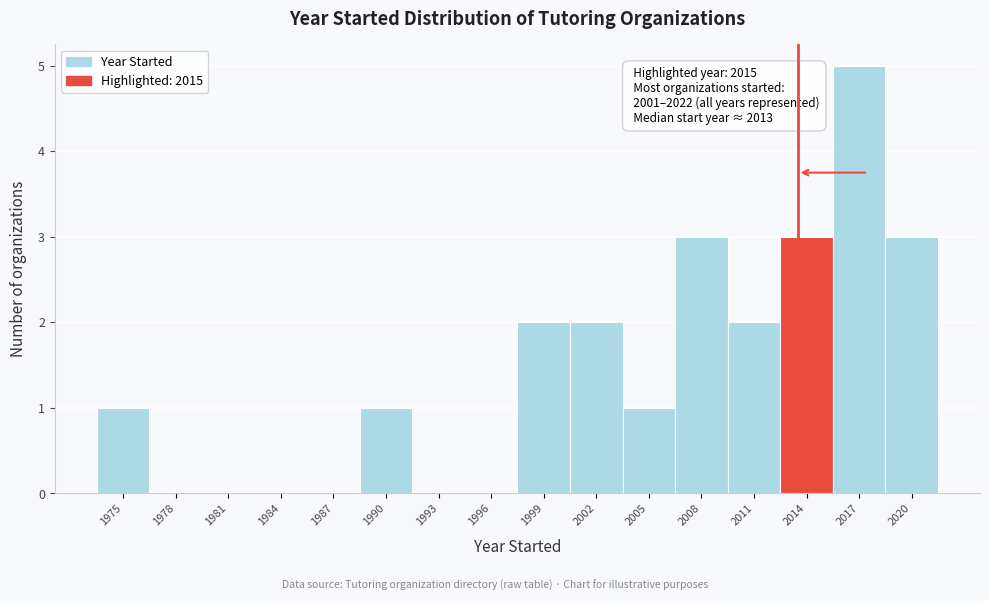

Reading left to right, transcribe all the data shown in this chart.

1975=1	1978=0	1981=0	1984=0	1987=0	1990=1	1993=0	1996=0	1999=2	2002=2	2005=1	2008=3	2011=2	2014=3	2017=5	2020=3